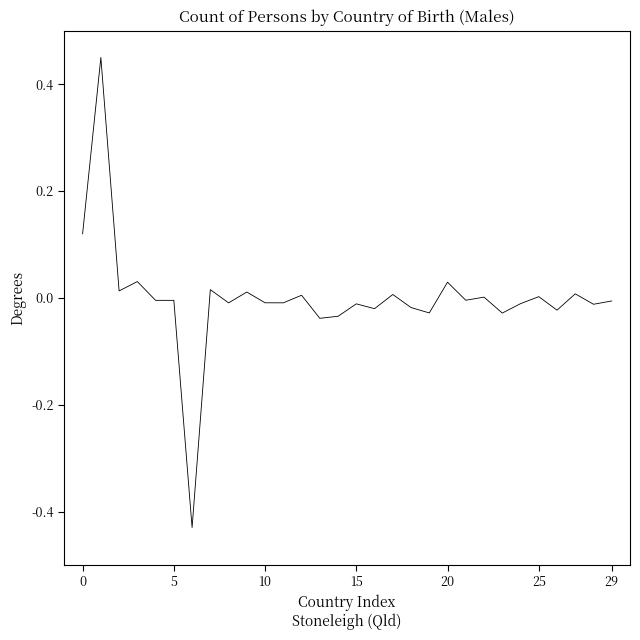

What is the difference between the maximum and minimum values?

0.9